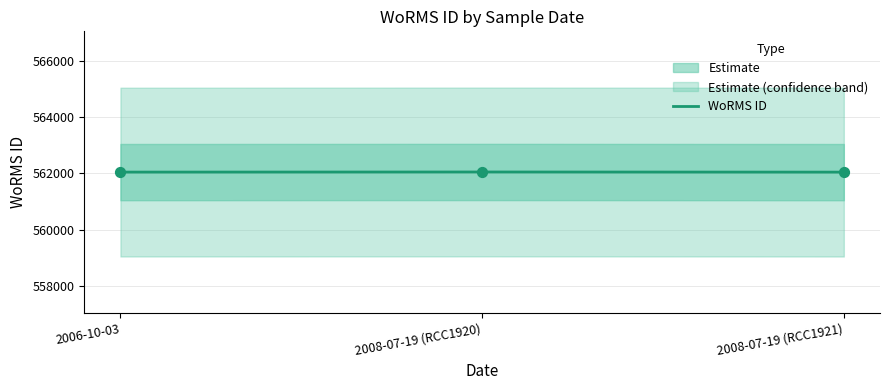

What is the change in value from 2006-10-03 to 2008-07-19 (RCC1921)?

-1